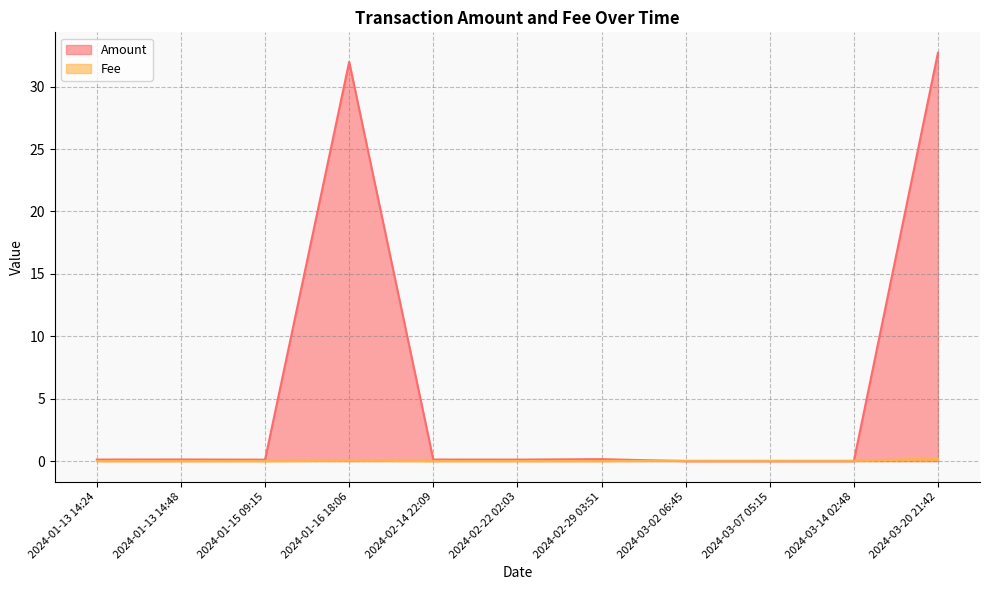

How many categories are shown in the chart?

11